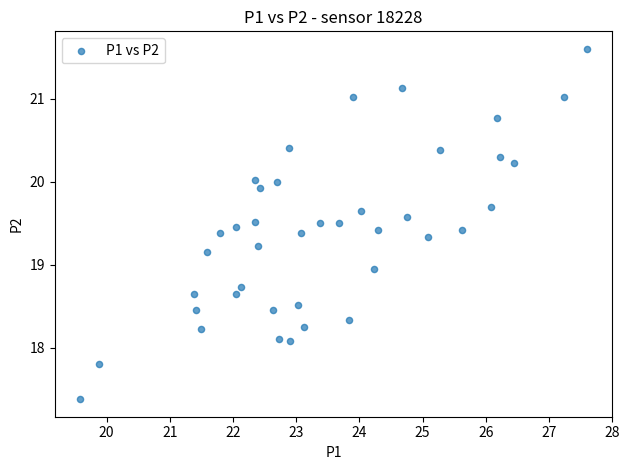

What is the range of Y values (max minus min)?

4.2